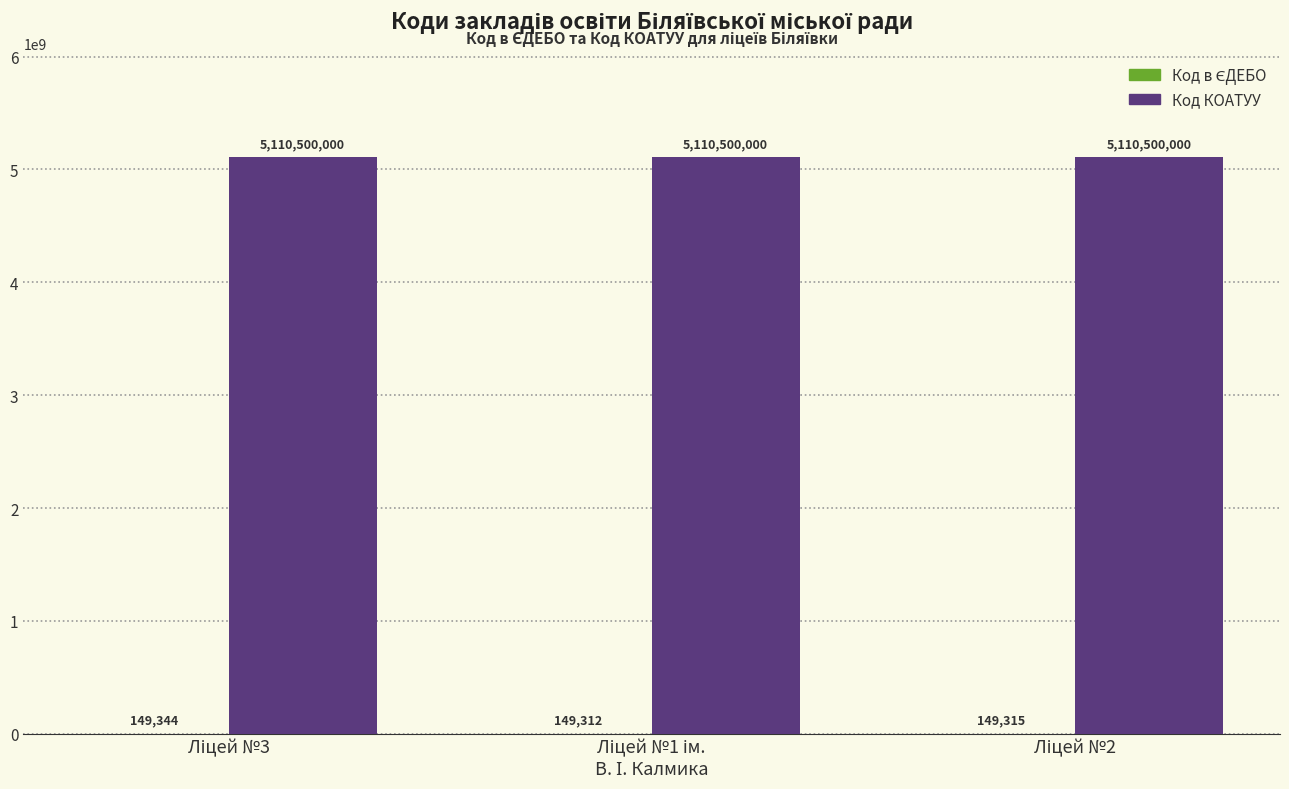

Which series has the largest total across all categories?

Код КОАТУУ